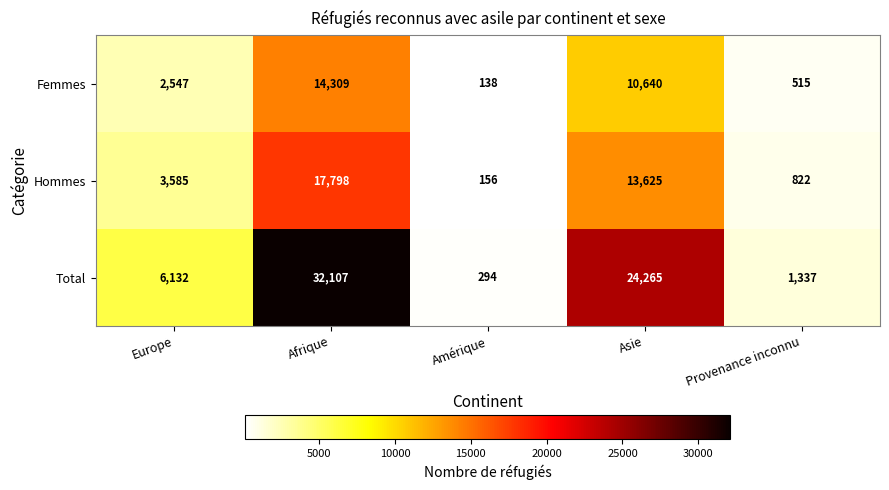

What is the total value across all series at Amérique?

588